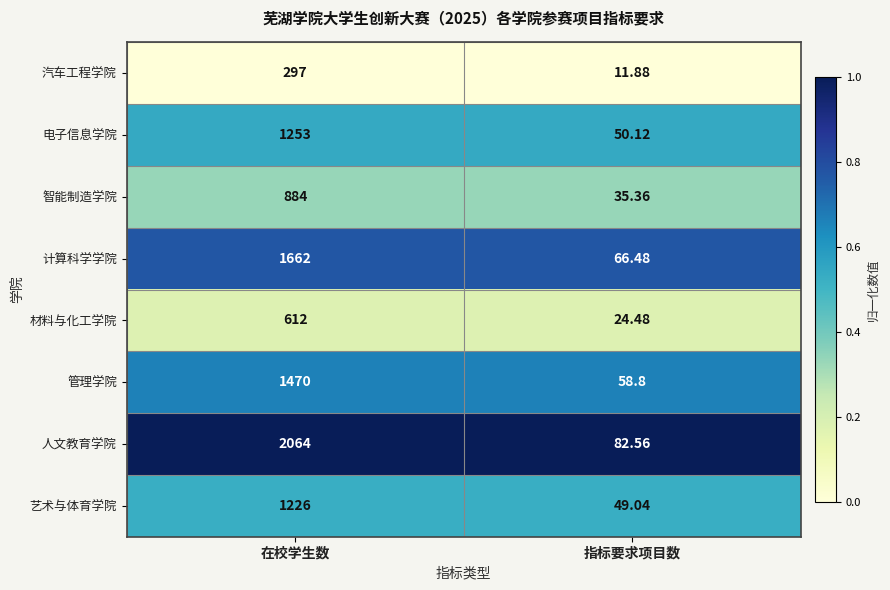

Which series changed the most between 在校学生数 and 指标要求项目数?

人文教育学院